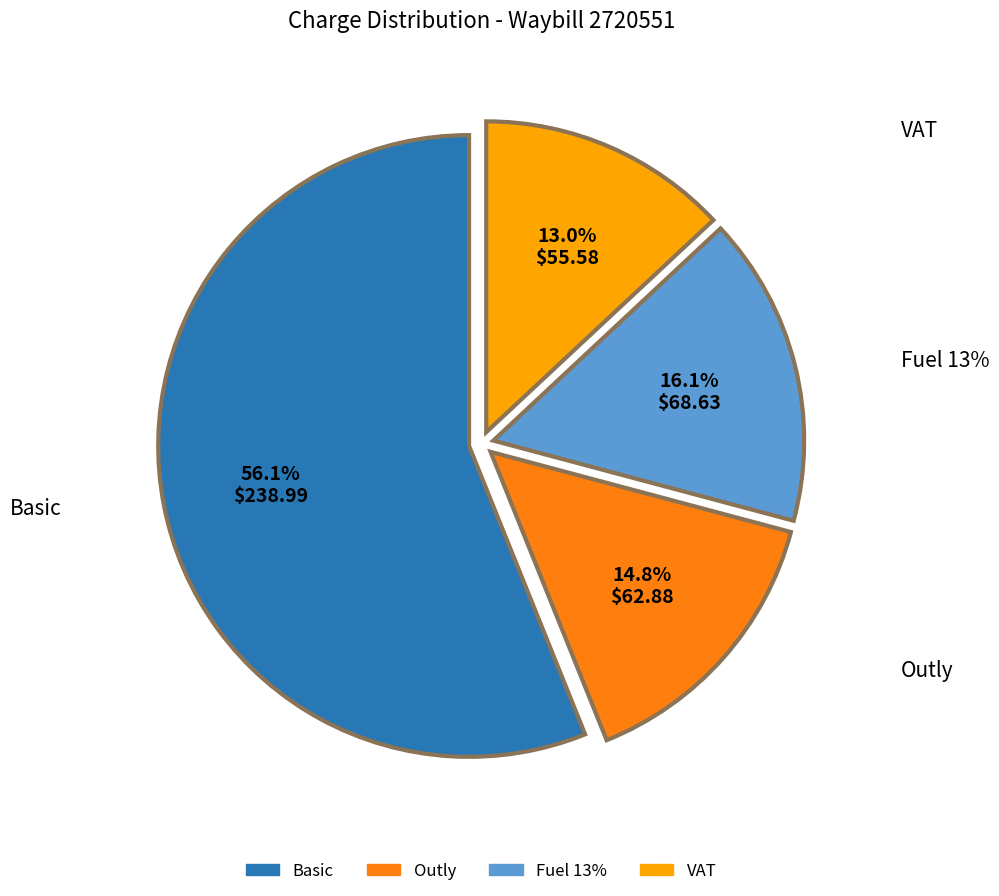

Is Outly the majority of the pie?

No